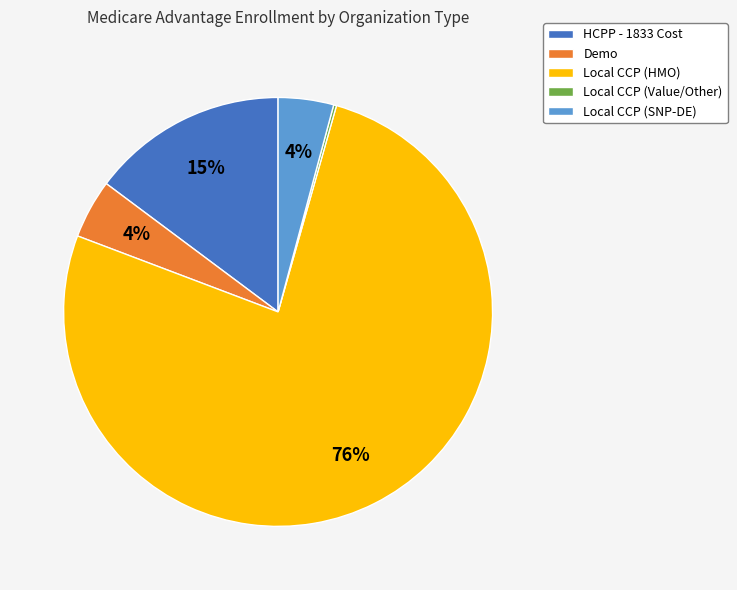

Which category accounts for the majority?

Local CCP (HMO)